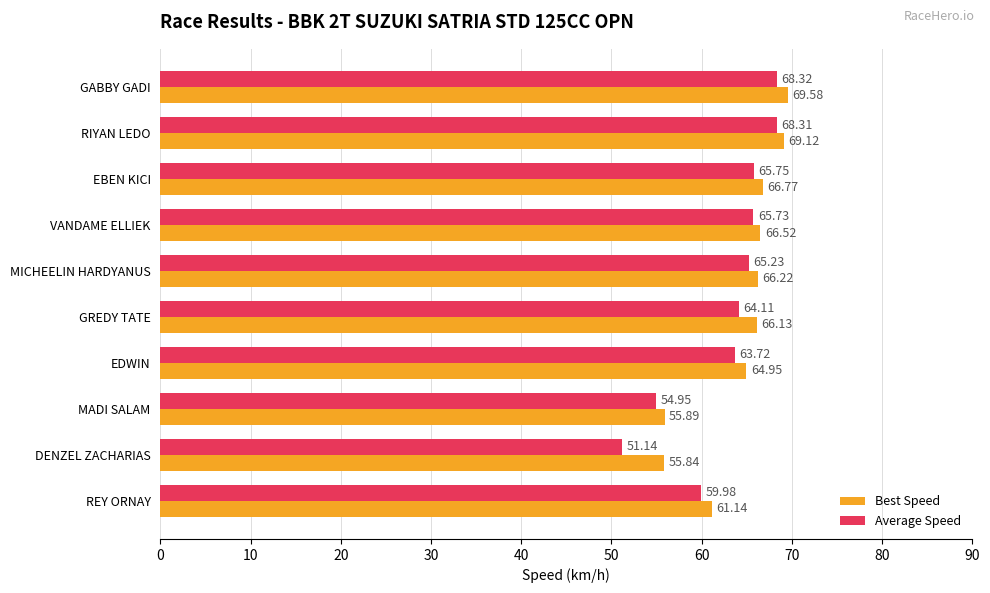

Which series has the largest range (max minus min)?

Average Speed